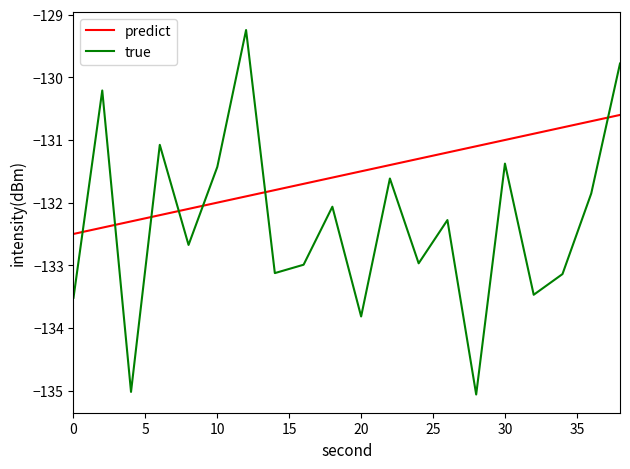

How many intersections are there between true and predict?

7